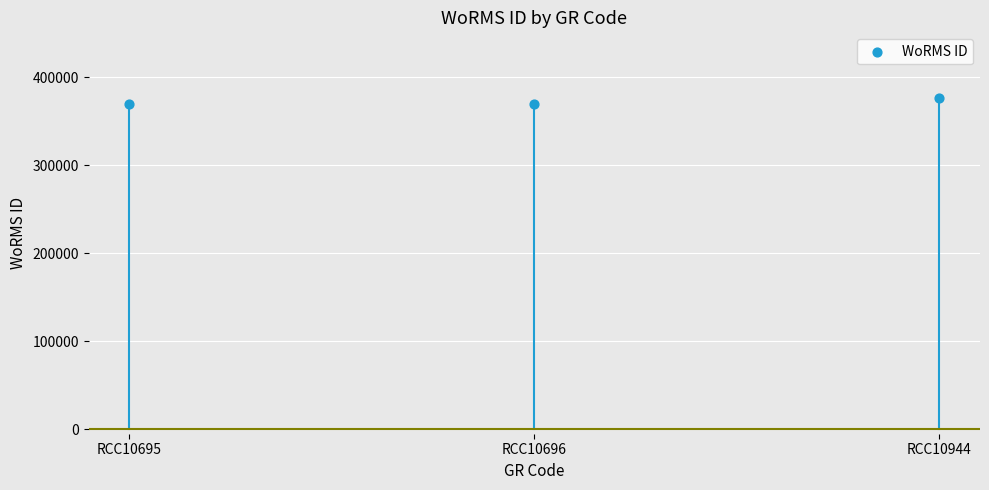

What is the average Y value?

371971